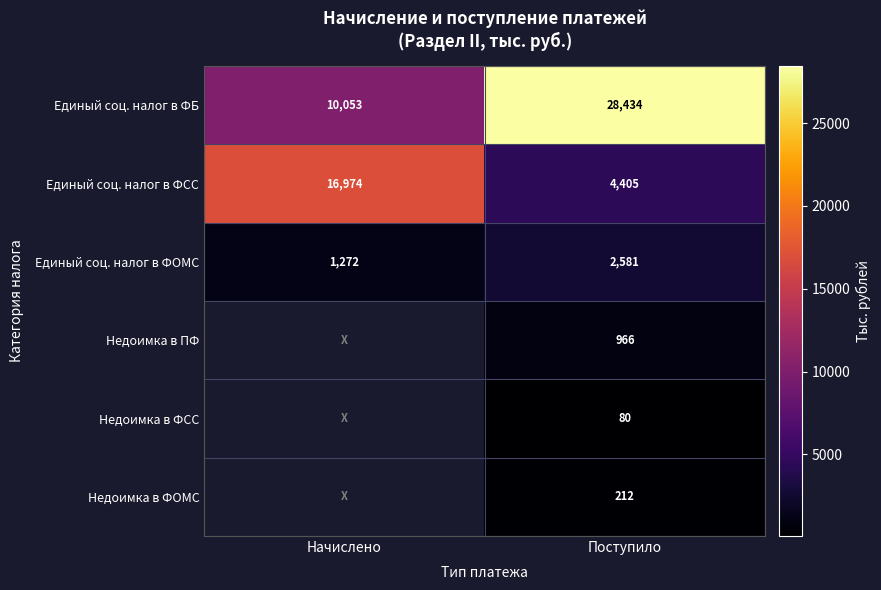

At which category does the chart reach its minimum across all series?

Поступило